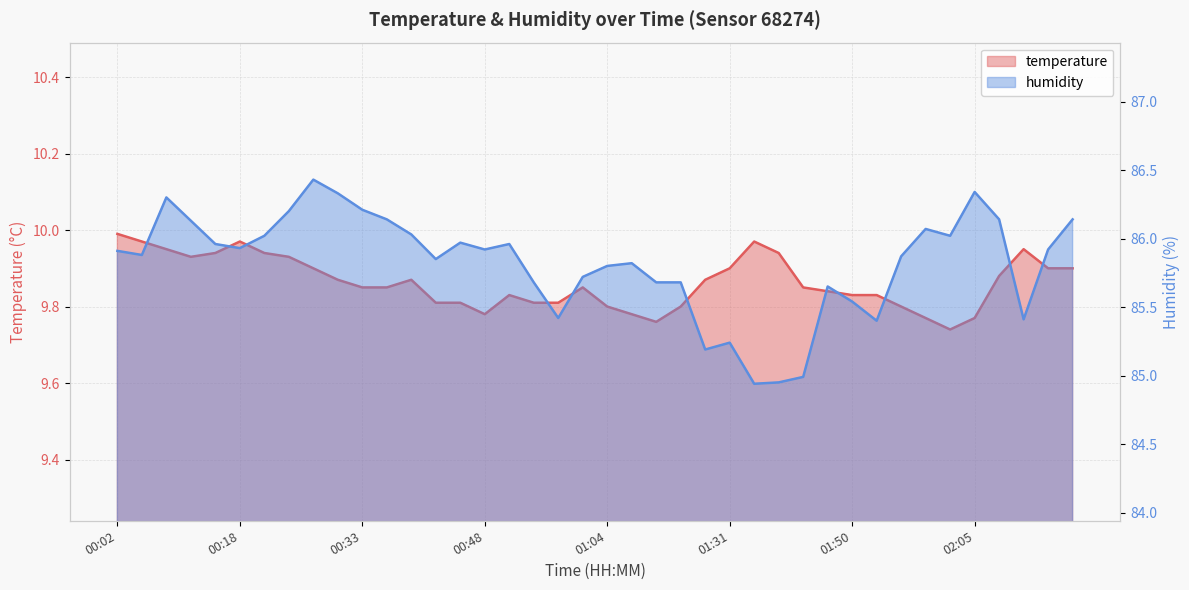

In temperature, how many points are lower than both neighbors (excluding endpoints)?

4